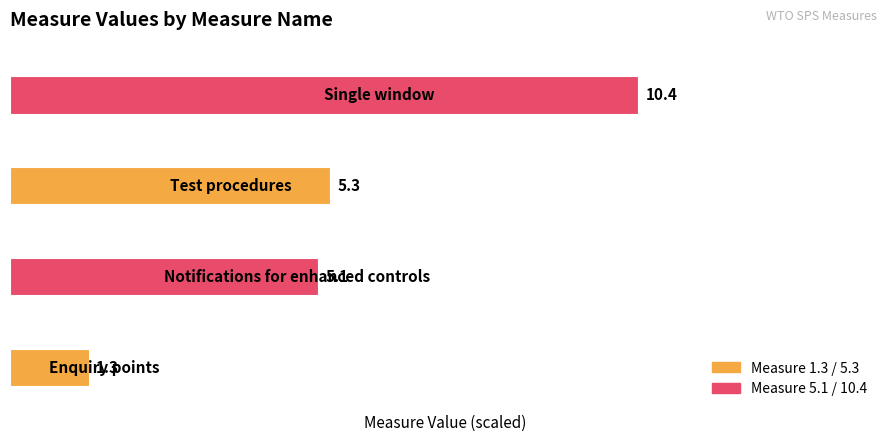

Are the bars horizontal?

Yes